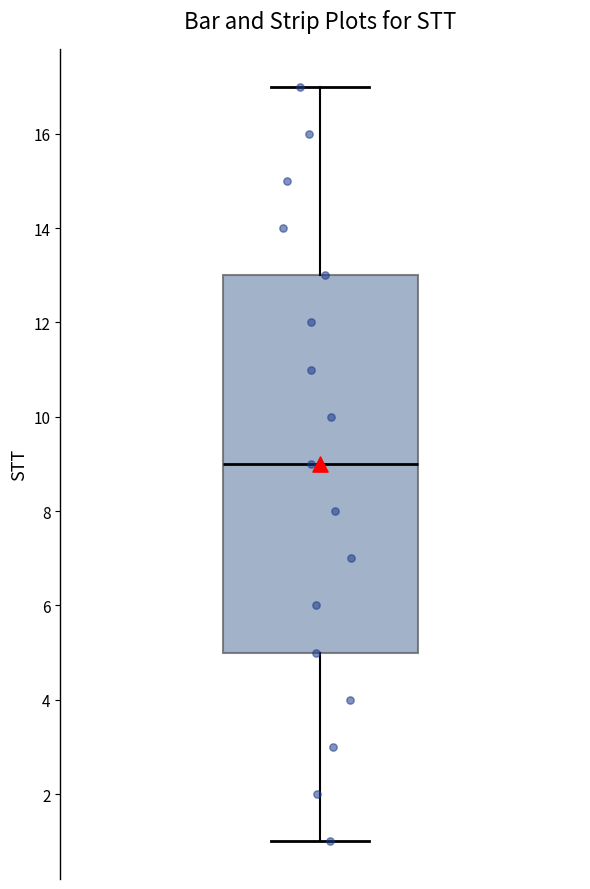

Where is the upper edge of the box on the y-axis? The values are not printed on the chart, so give them approximately, as read against the axis.

13